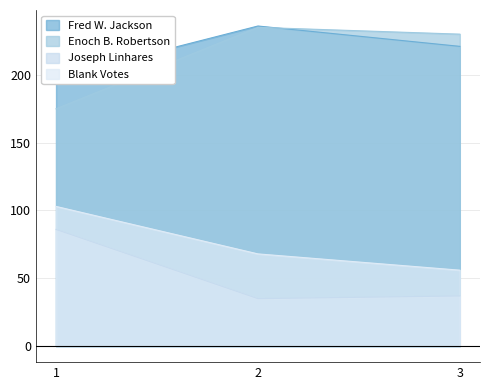

What is the value of the Blank Votes point at the 3rd from the left?

56